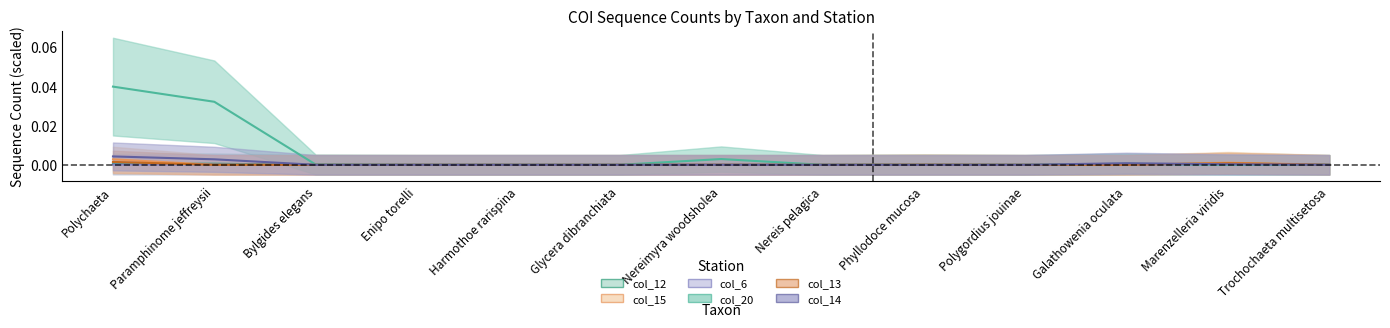

Rank the categories by col_14 value from lowest to highest.

Bylgides elegans, Enipo torelli, Harmothoe rarispina, Glycera dibranchiata, Nereimyra woodsholea, Nereis pelagica, Phyllodoce mucosa, Polygordius jouinae, Trochochaeta multisetosa, Marenzelleria viridis, Galathowenia oculata, Paramphinome jeffreysii, Polychaeta